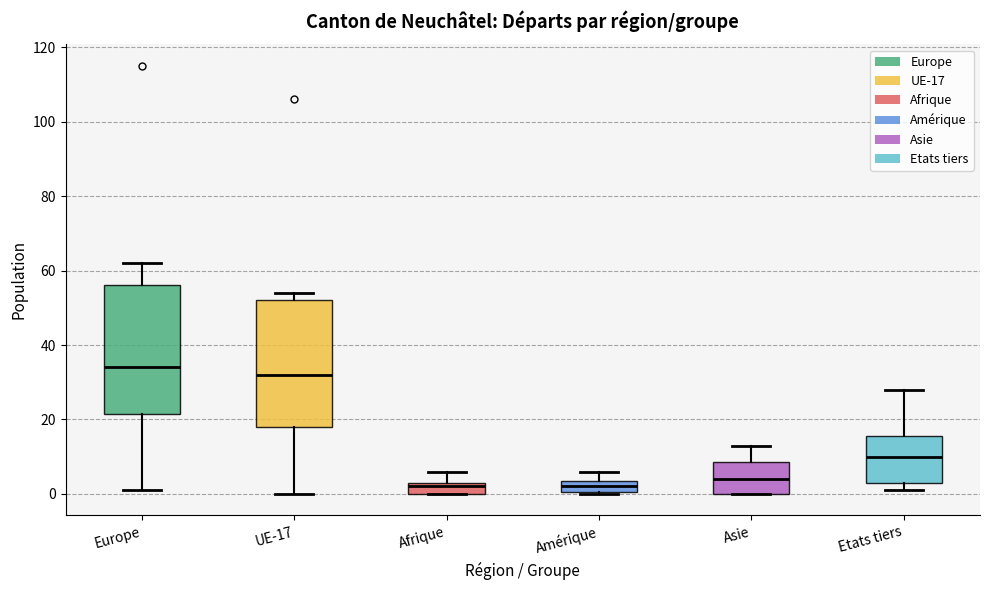

Reading left to right, transcribe this box plot: for each box, give where its median line is, the range the box spans, and where its two whiskers end, as read against the y-axis. The values are not printed on the chart, so give them approximately, as read against the axis.

Europe: median 34, box 22 to 56, whiskers 2 to 62
UE-17: median 32, box 18 to 52, whiskers 0 to 54
Afrique: median 2, box 0 to 4, whiskers 0 to 6
Amérique: median 2, box 0 to 4, whiskers 0 to 6
Asie: median 4, box 0 to 8, whiskers 0 to 14
Etats tiers: median 10, box 4 to 16, whiskers 2 to 28